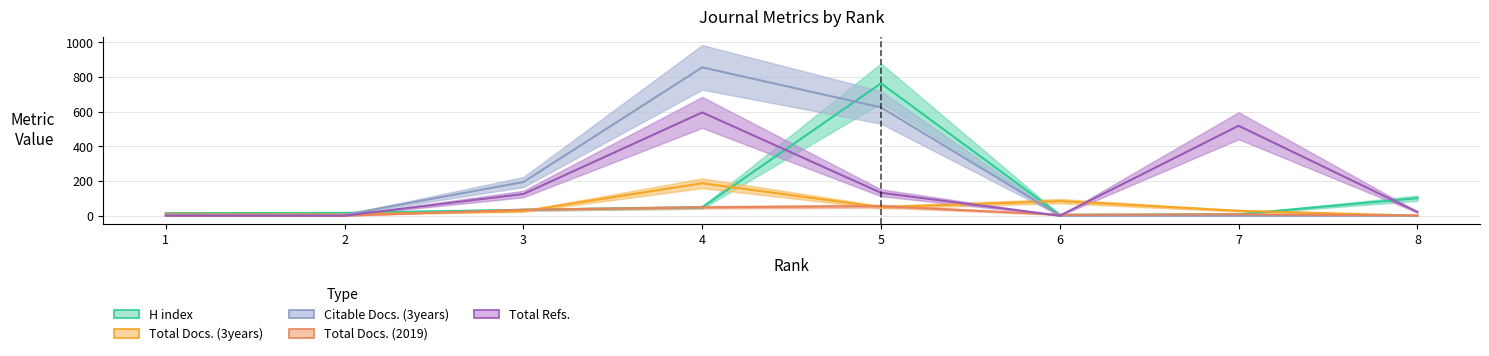

At how many categories does at least one series exceed 304?

3